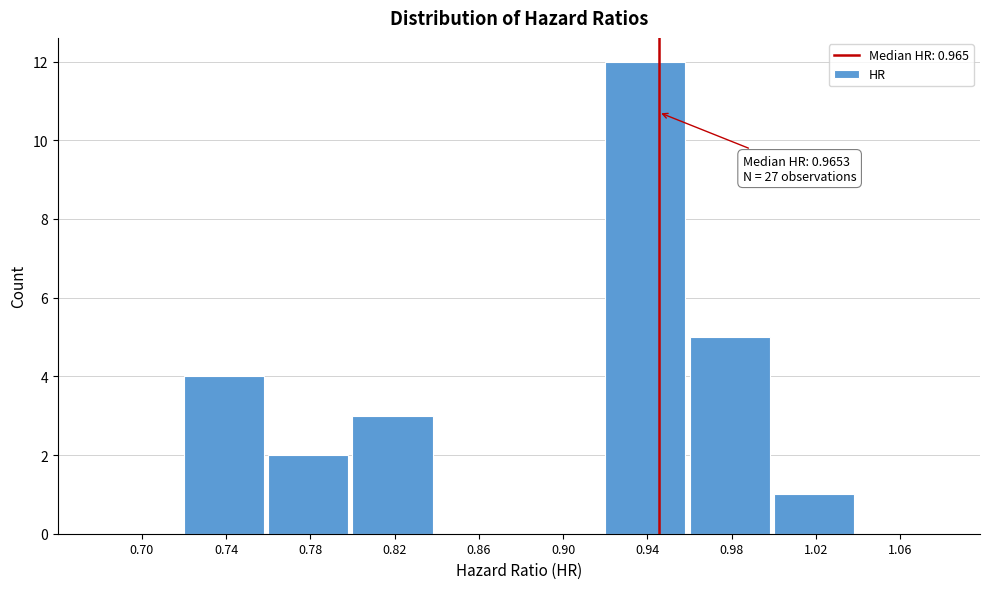

Reading right to left, transcribe all the data shown in this chart.

1.06=0	1.02=1	0.98=5	0.94=12	0.90=0	0.86=0	0.82=3	0.78=2	0.74=4	0.70=0